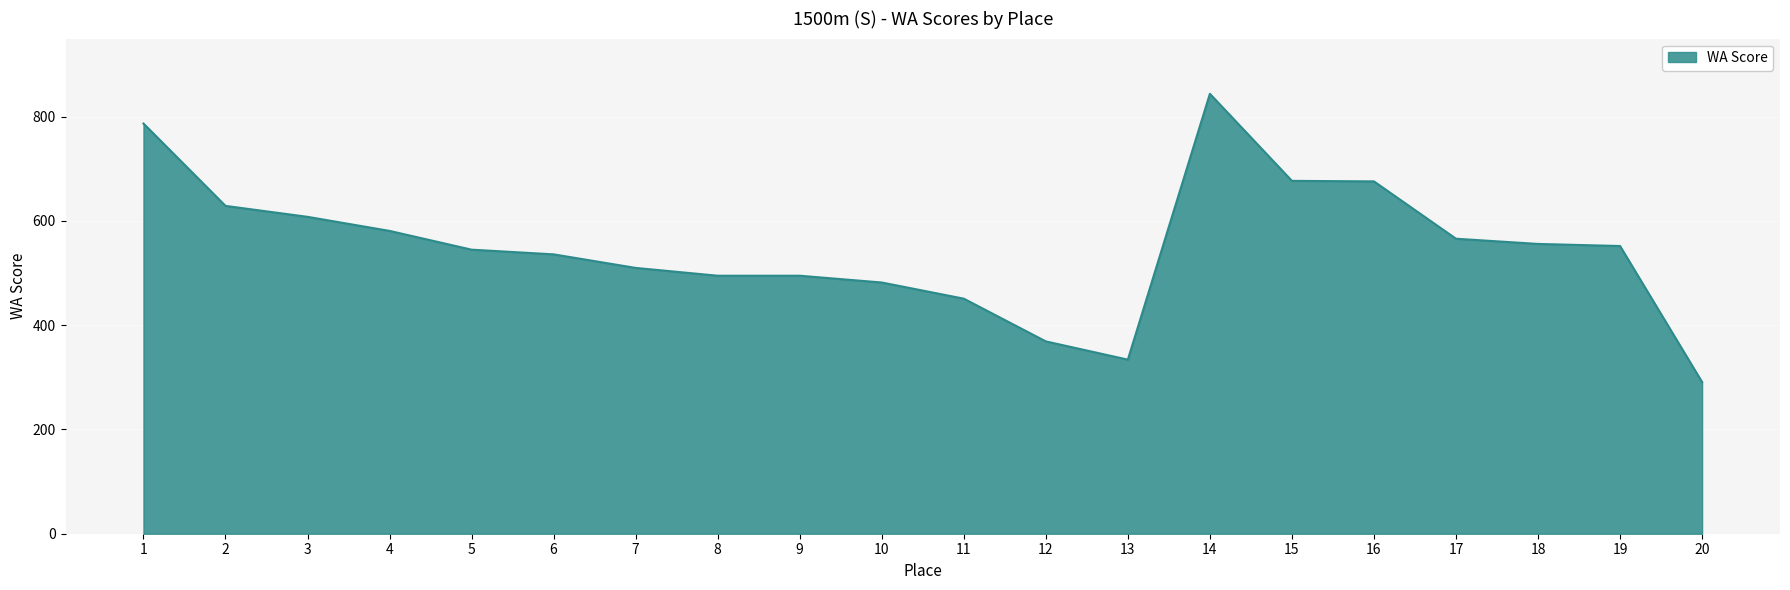

Is it true that the value at 6 is 536?

True